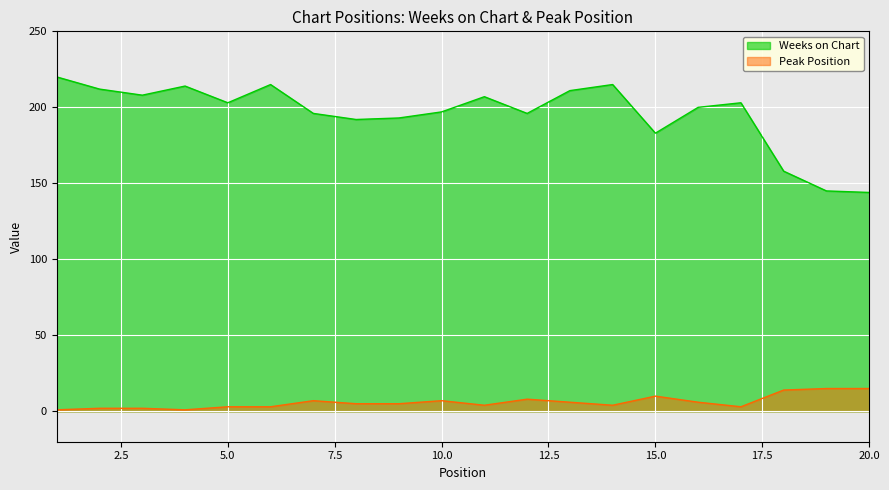

At how many categories does at least one series exceed 211?

5